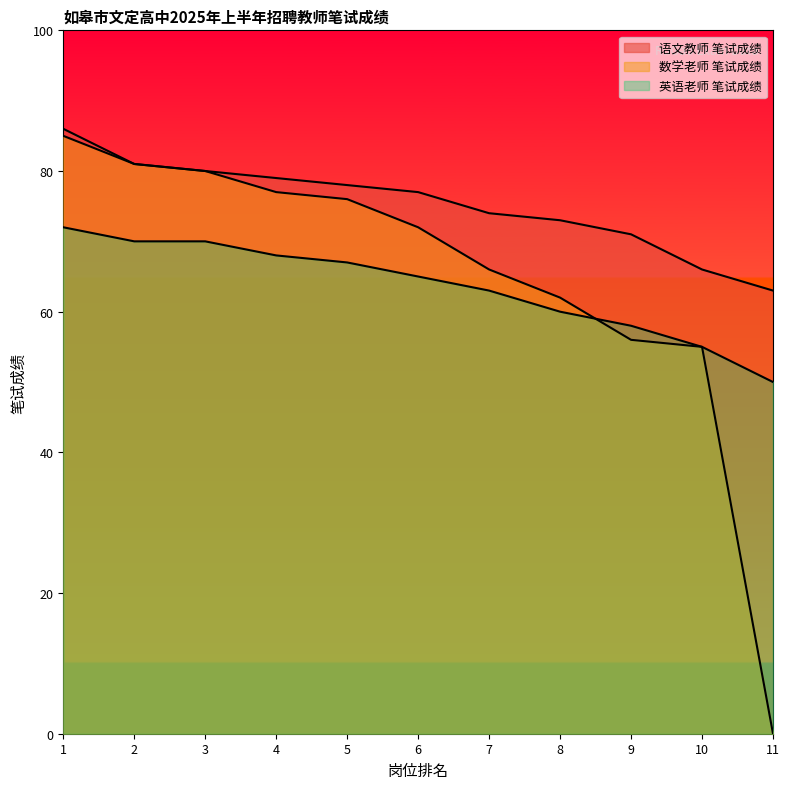

True or false: 语文教师 笔试成绩 has more than 1 interior local peaks.

False